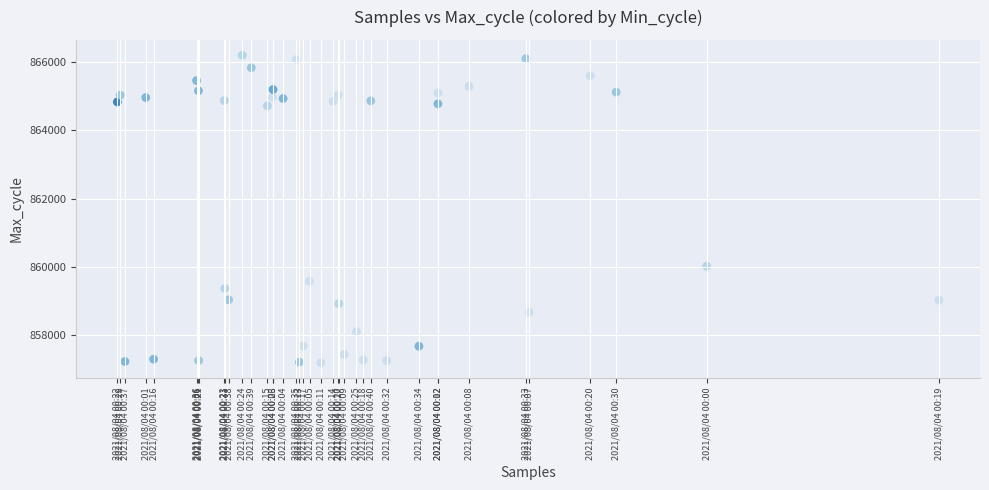

What Y value in the scatter plot is closest to 861694?

860023